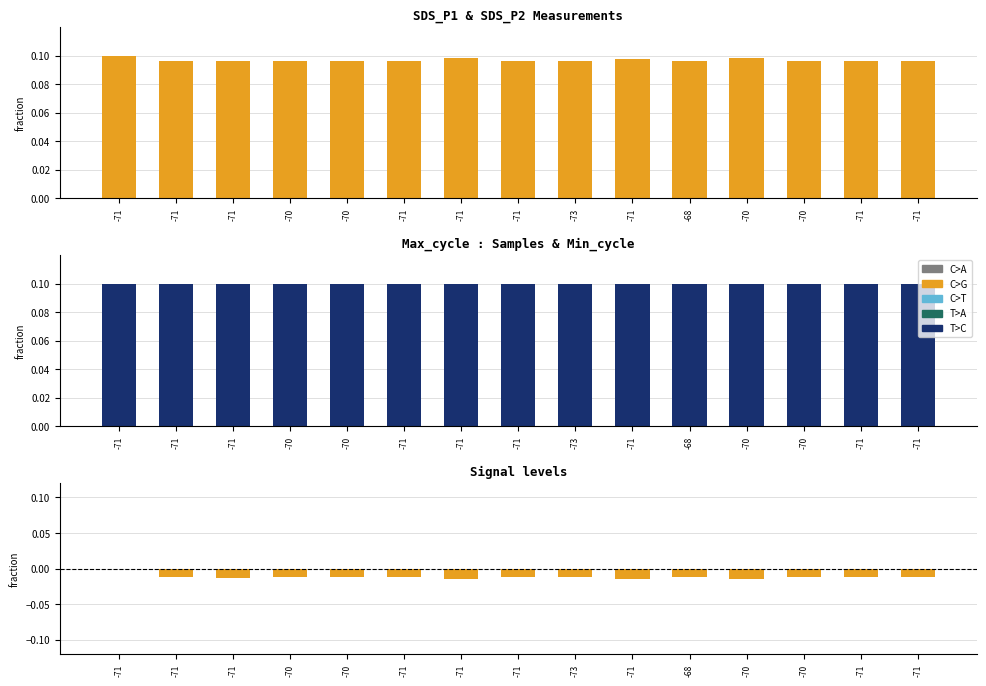

What is the label of the 3rd bar from the right?

-70